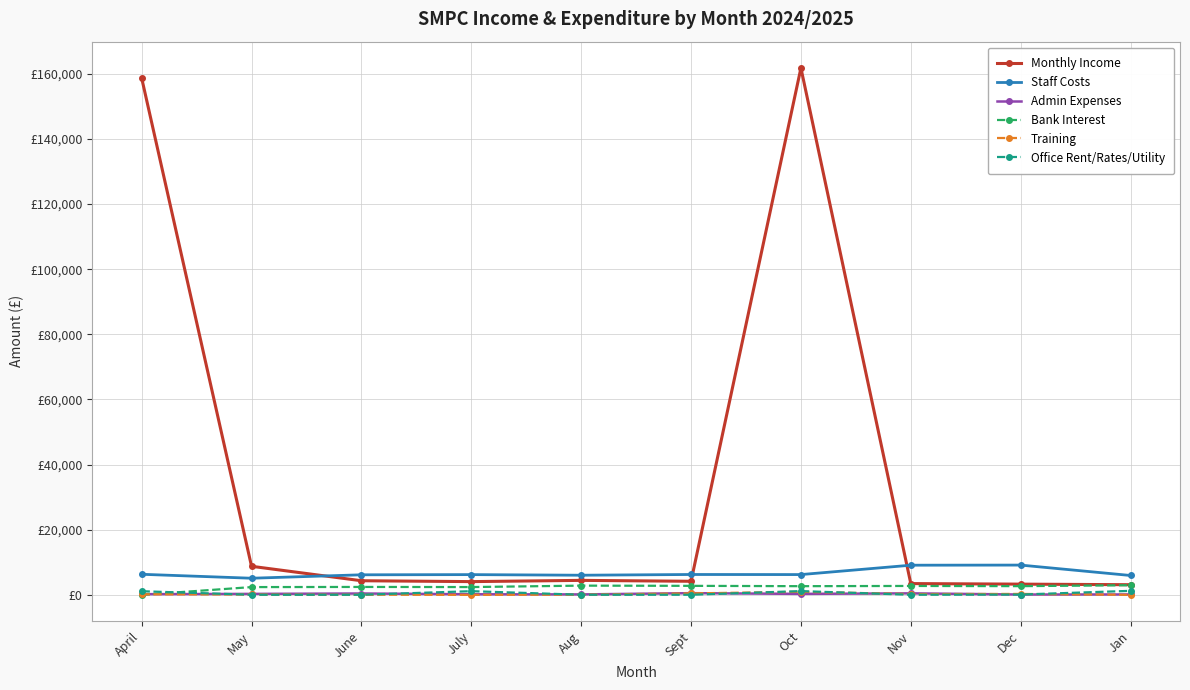

Does the chart have visible grid lines?

Yes